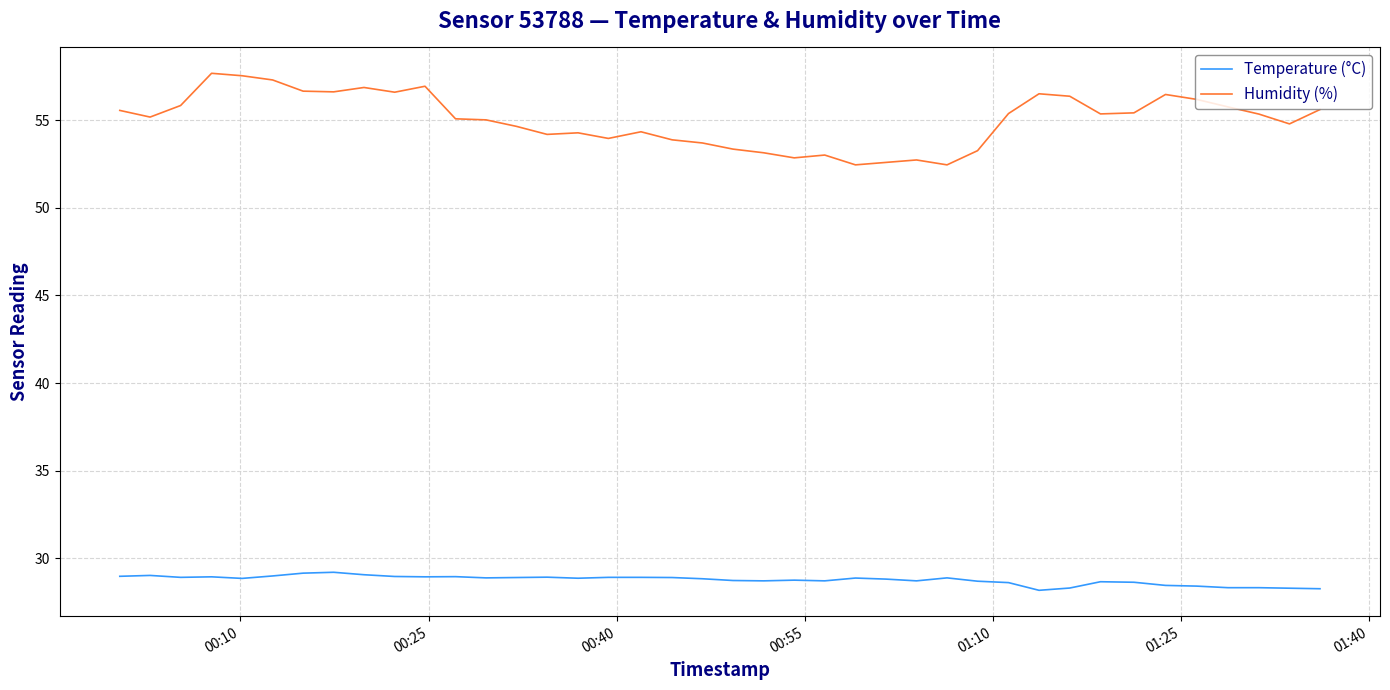

True or false: Temperature (°C) and Humidity (%) cross at least once.

False